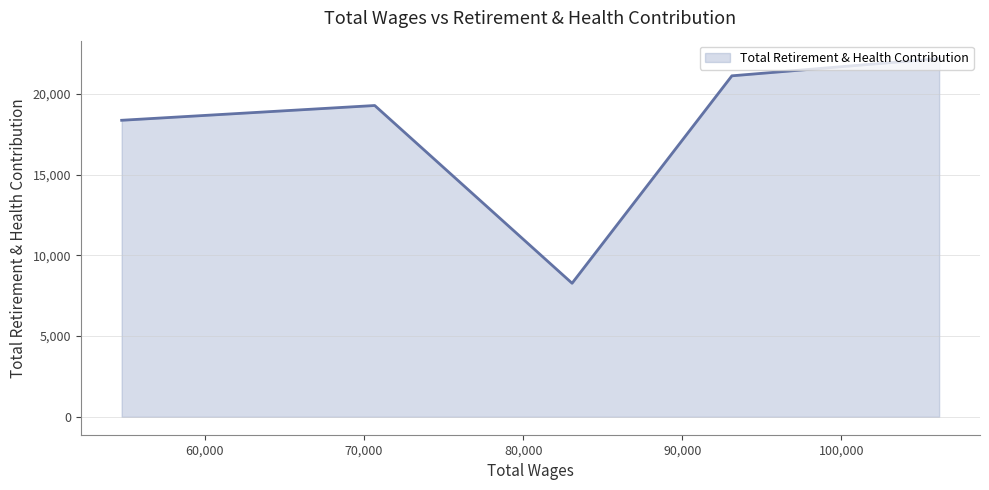

What is the greatest value displayed?

22191